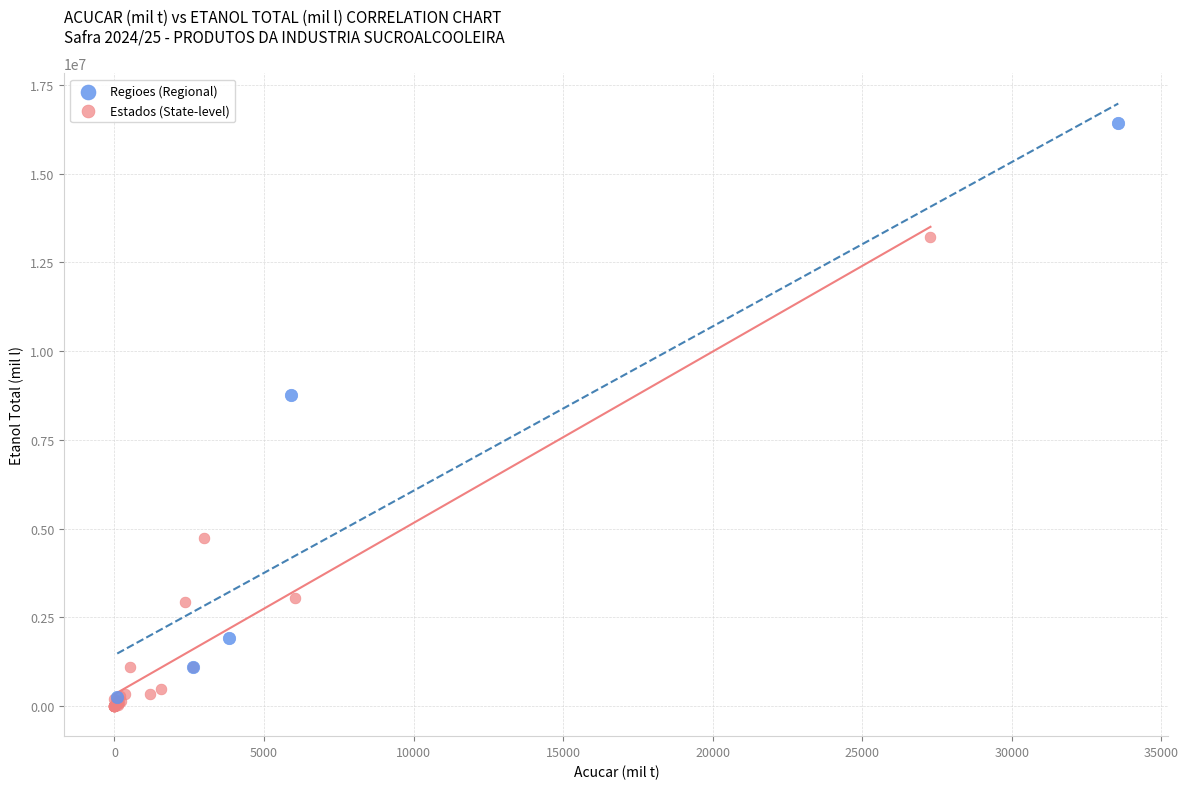

Which series reaches the maximum Y coordinate?

Regioes (Regional)